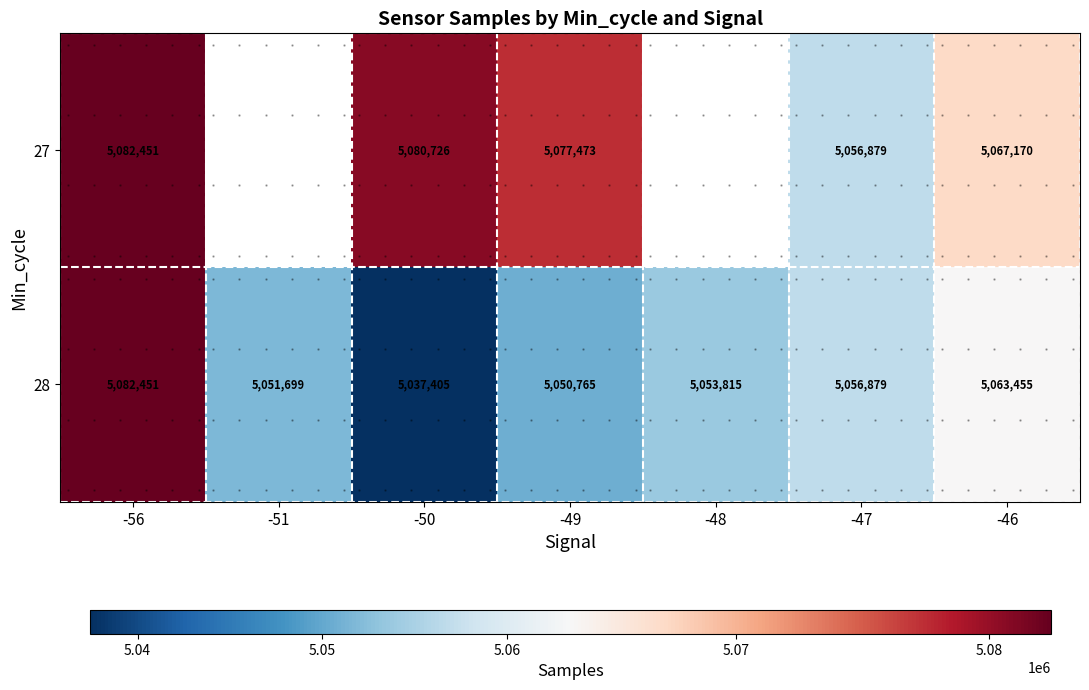

Between -56 and -48, which series saw the biggest shift?

28